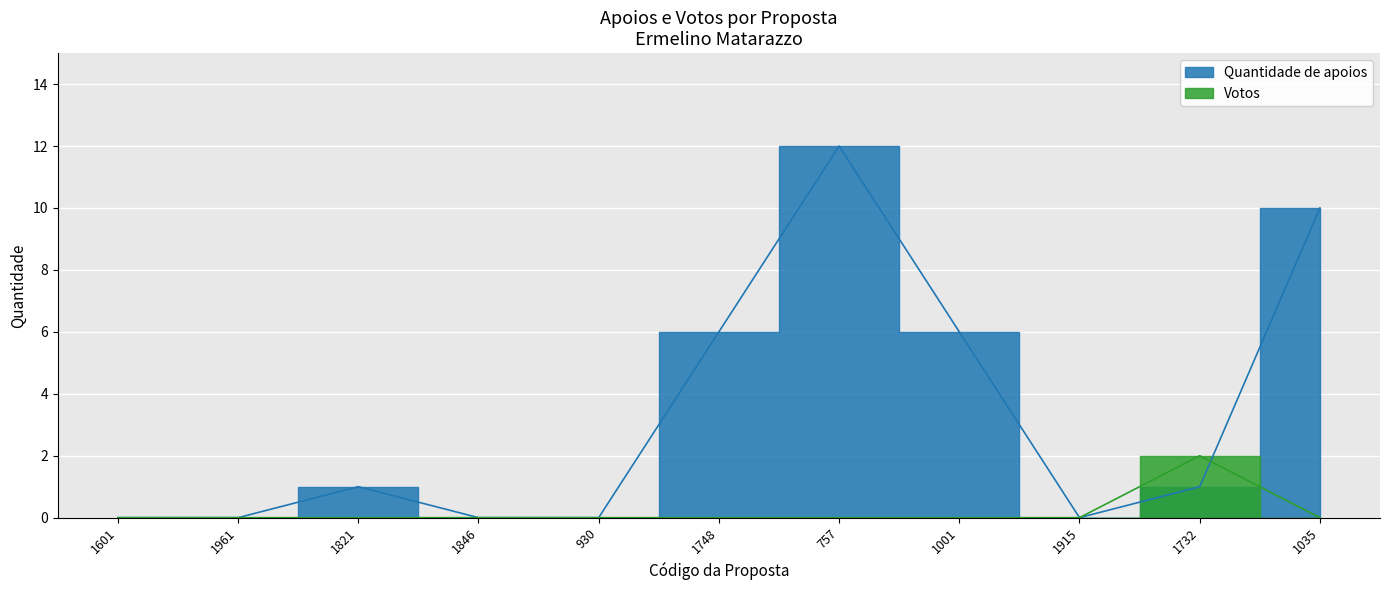

True or false: Votos and Quantidade de apoios intersect in this chart.

True